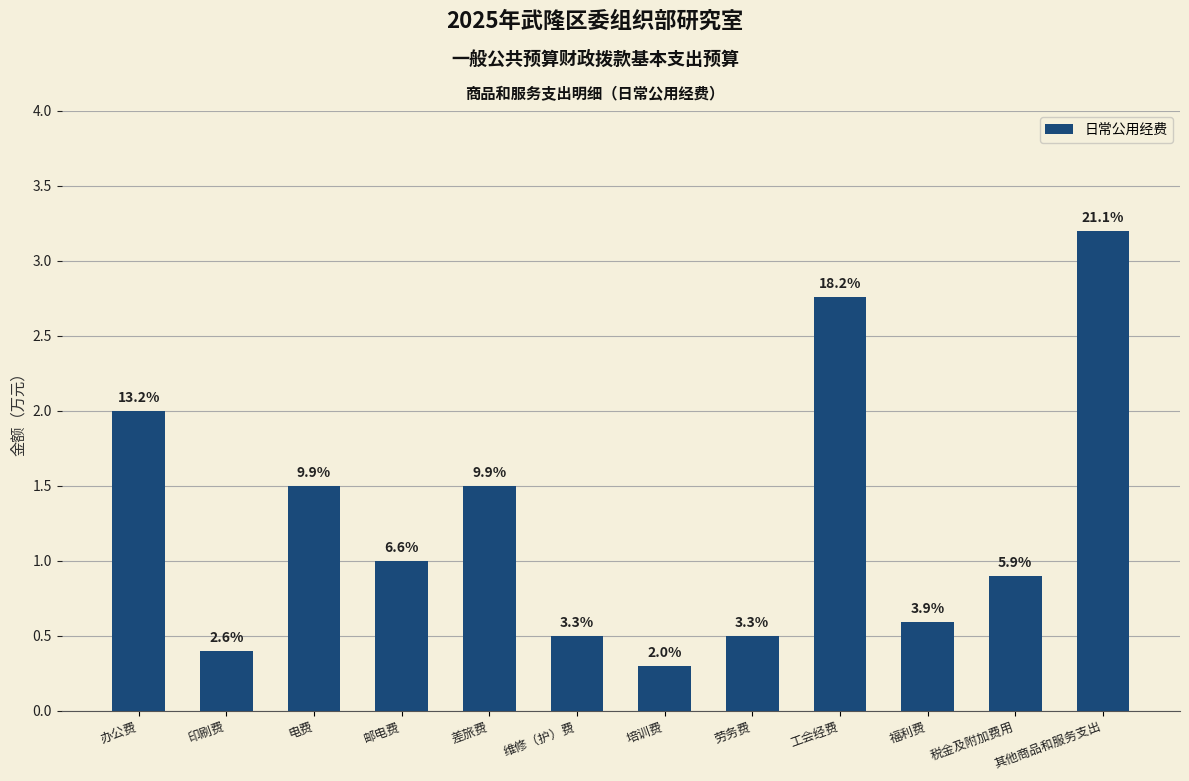

How many bars are there in total?

12